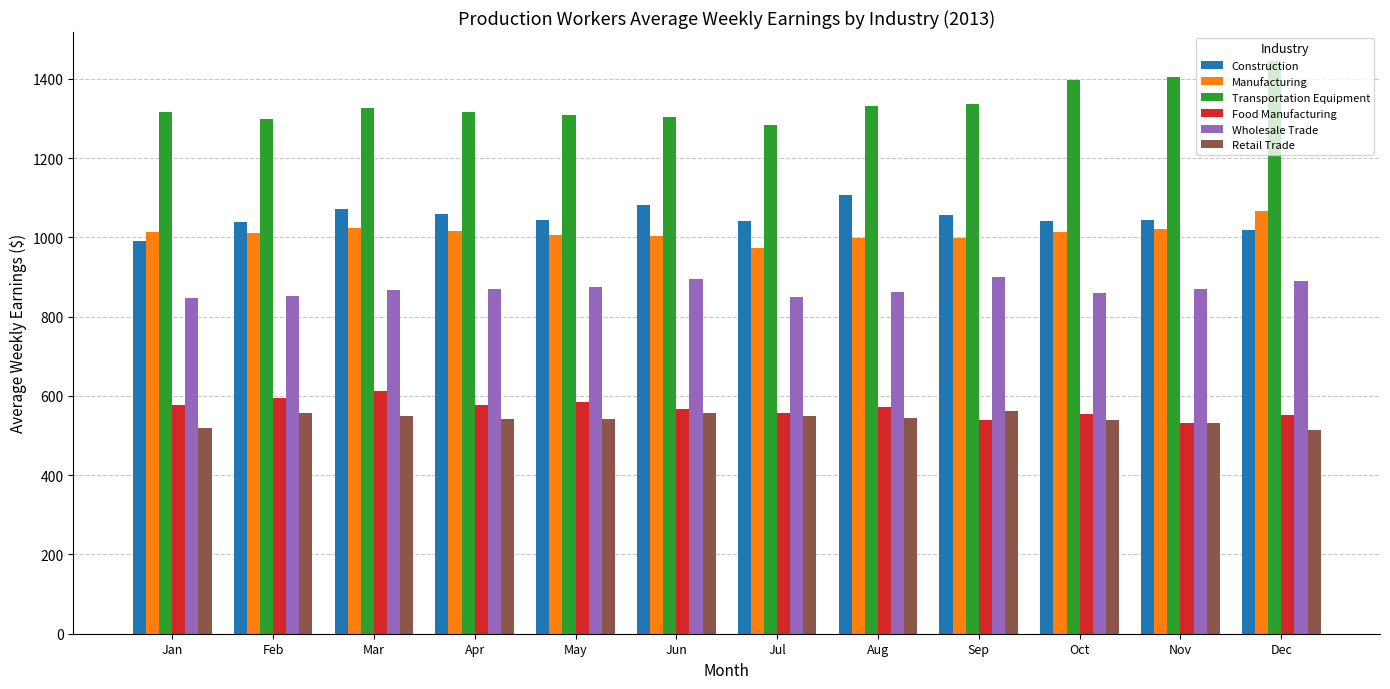

What are all the series names shown in the legend?

Construction, Manufacturing, Transportation Equipment, Food Manufacturing, Wholesale Trade, Retail Trade